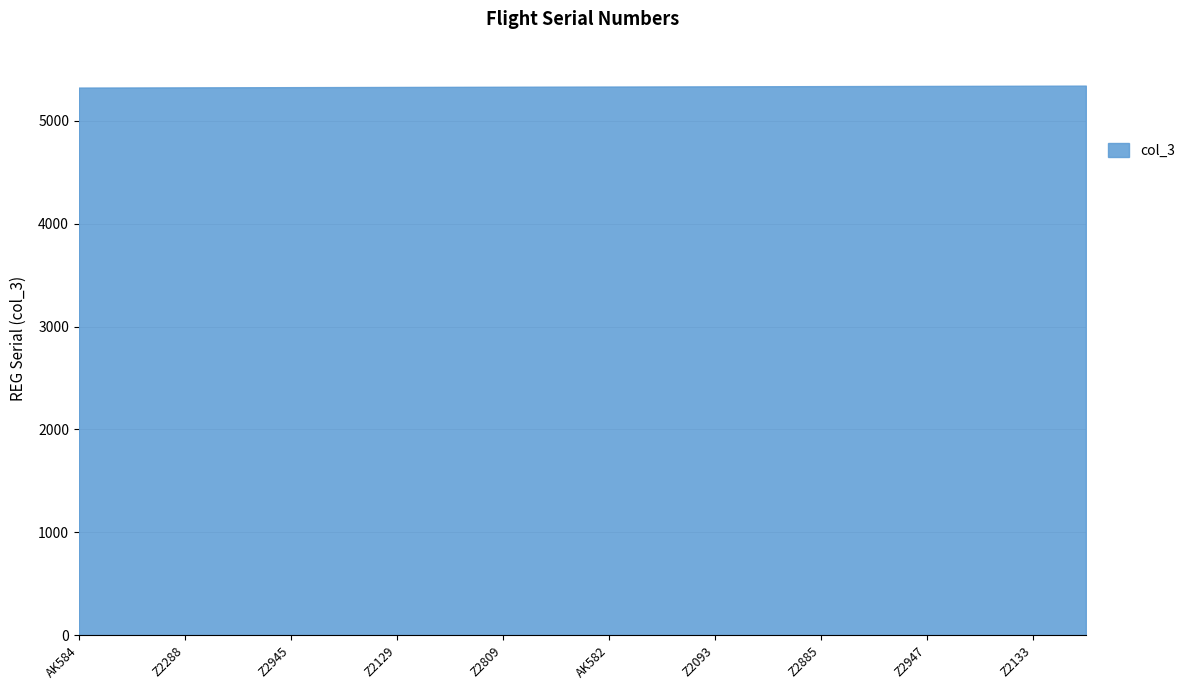

Count the number of data series in this chart.

1